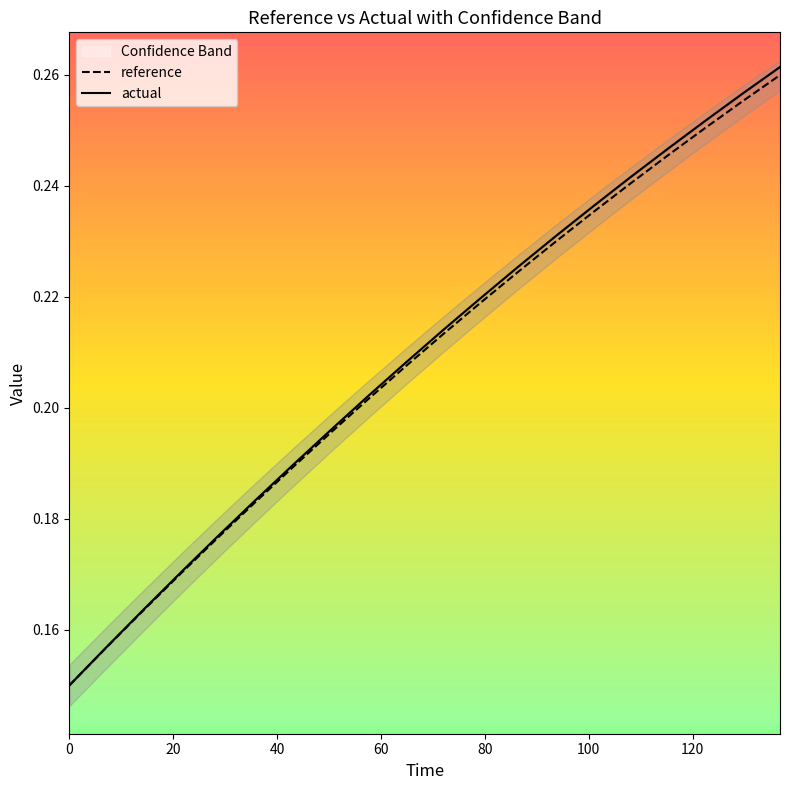

Where do actual and reference first cross each other?

0 and 20